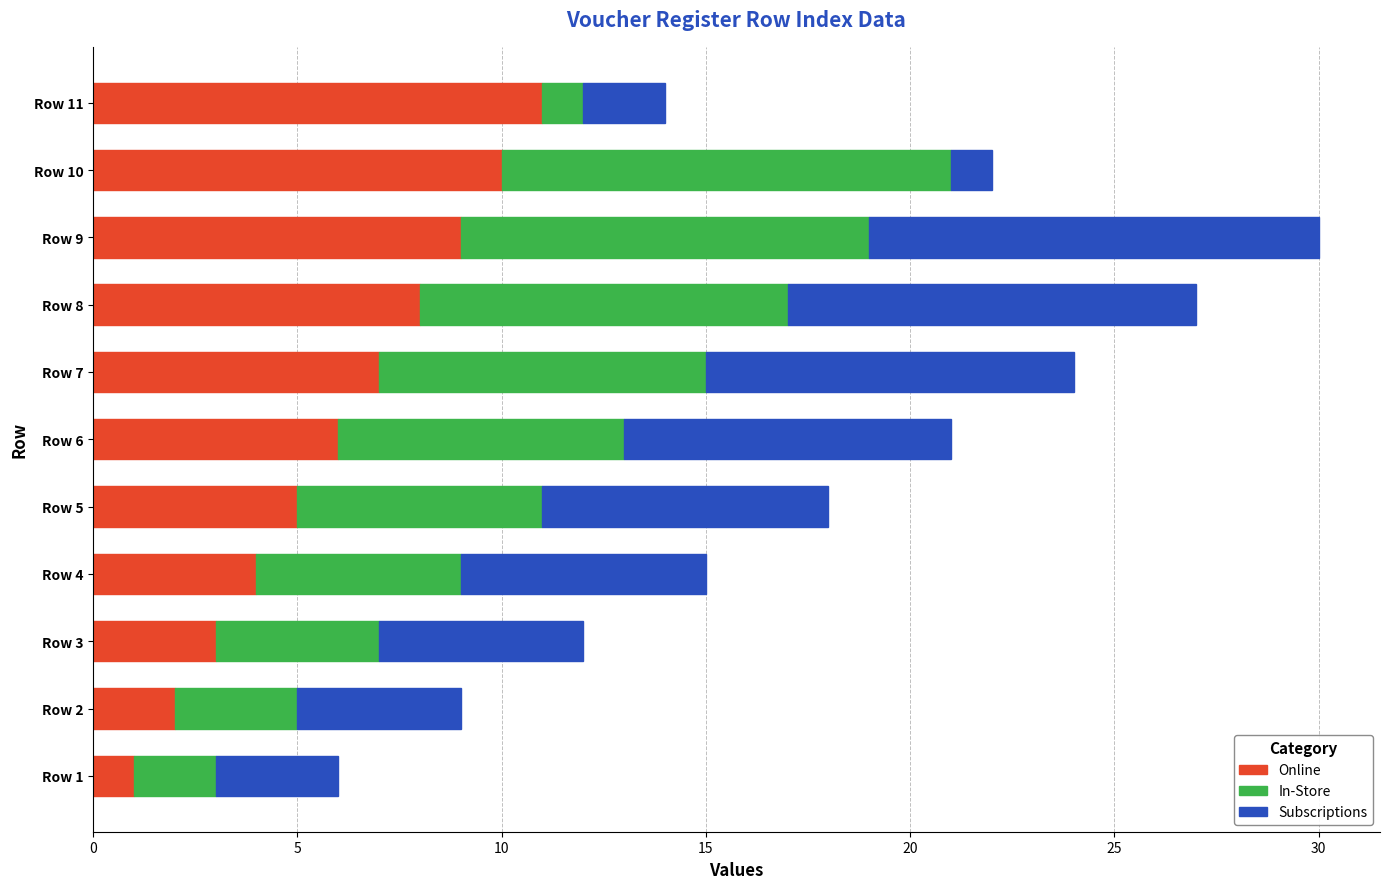

Count the Online values in the range 3 to 9.

7